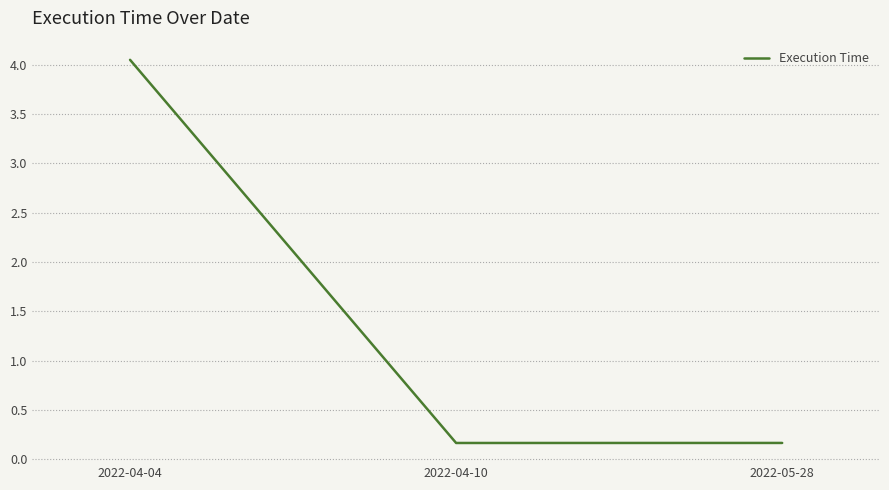

What is the sum of all values?

4.4